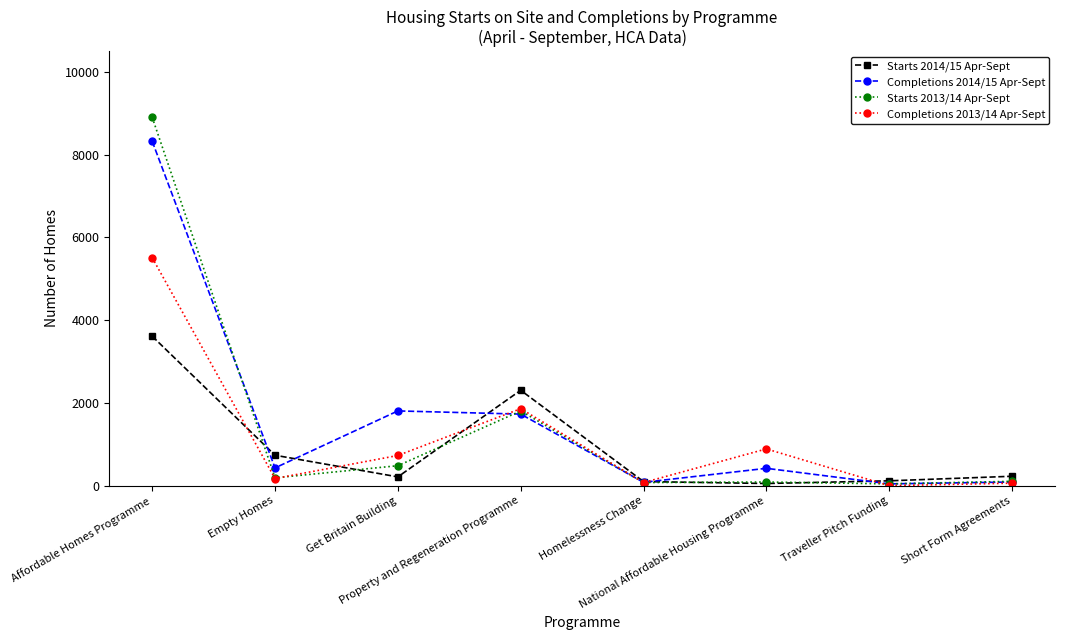

How many lines are shown in the chart?

4